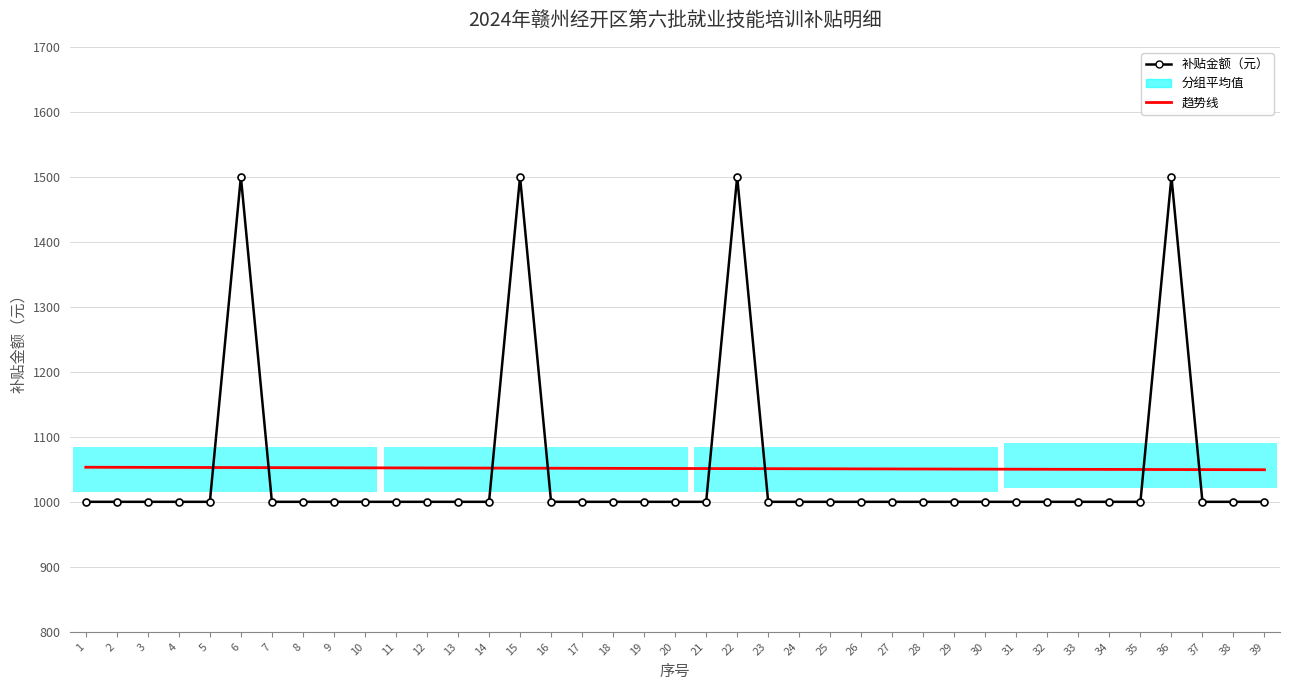

What is the difference between the highest and lowest values at 38?

49.5